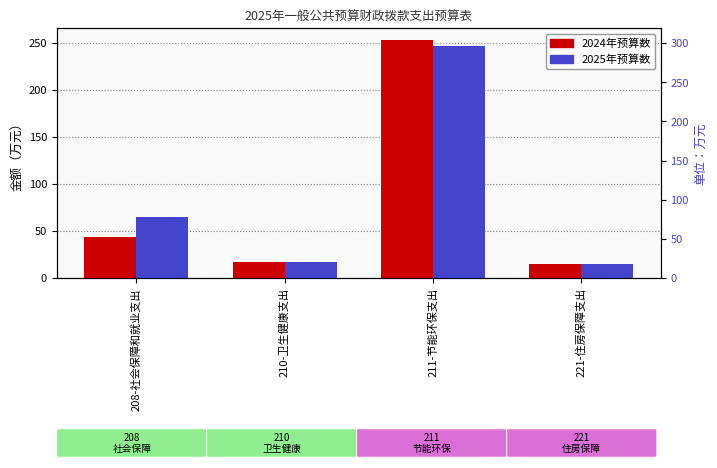

Between 211-节能环保支出 and 221-住房保障支出, which series saw the biggest shift?

2024年预算数